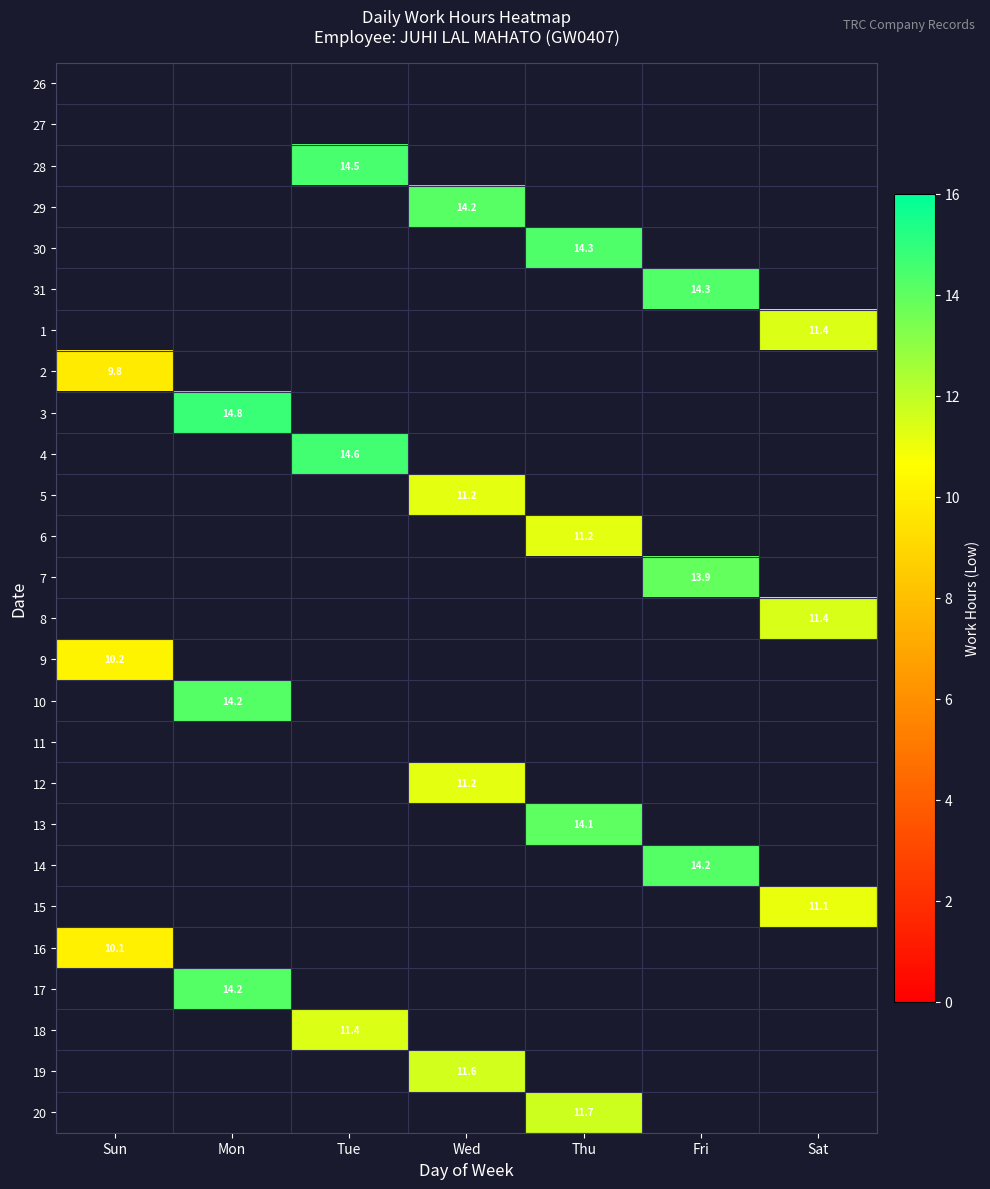

The value of 17 at Mon is 18.6. True or false?

False